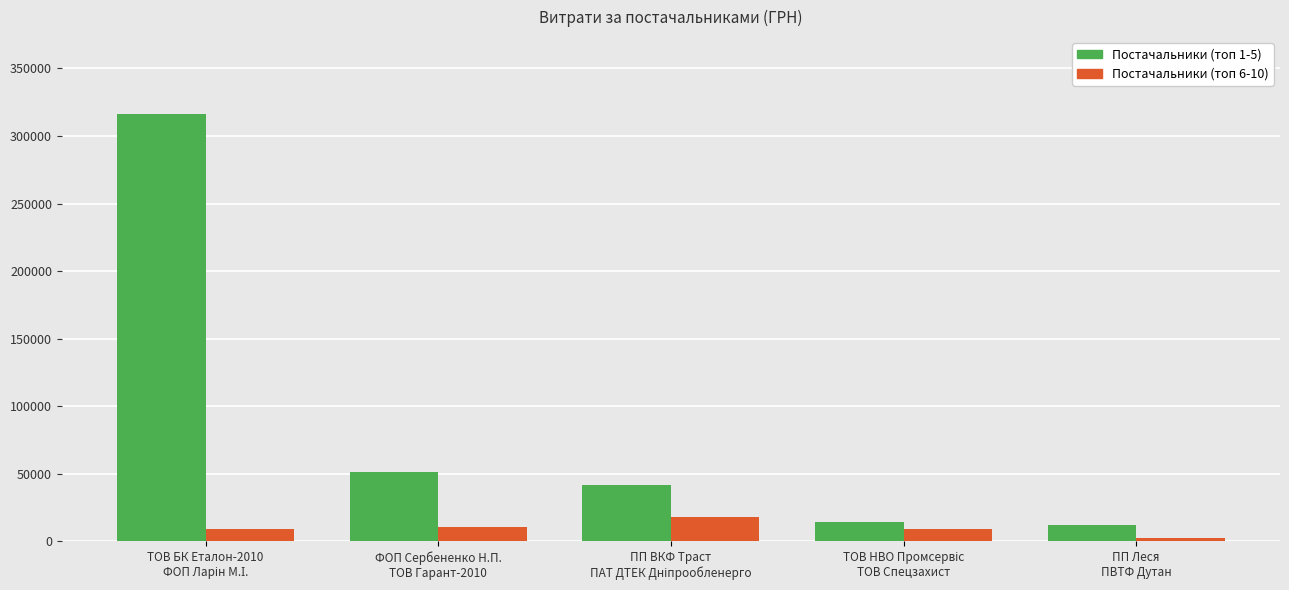

What is the highest value of the Постачальники (топ 6-10) series?

18082.5